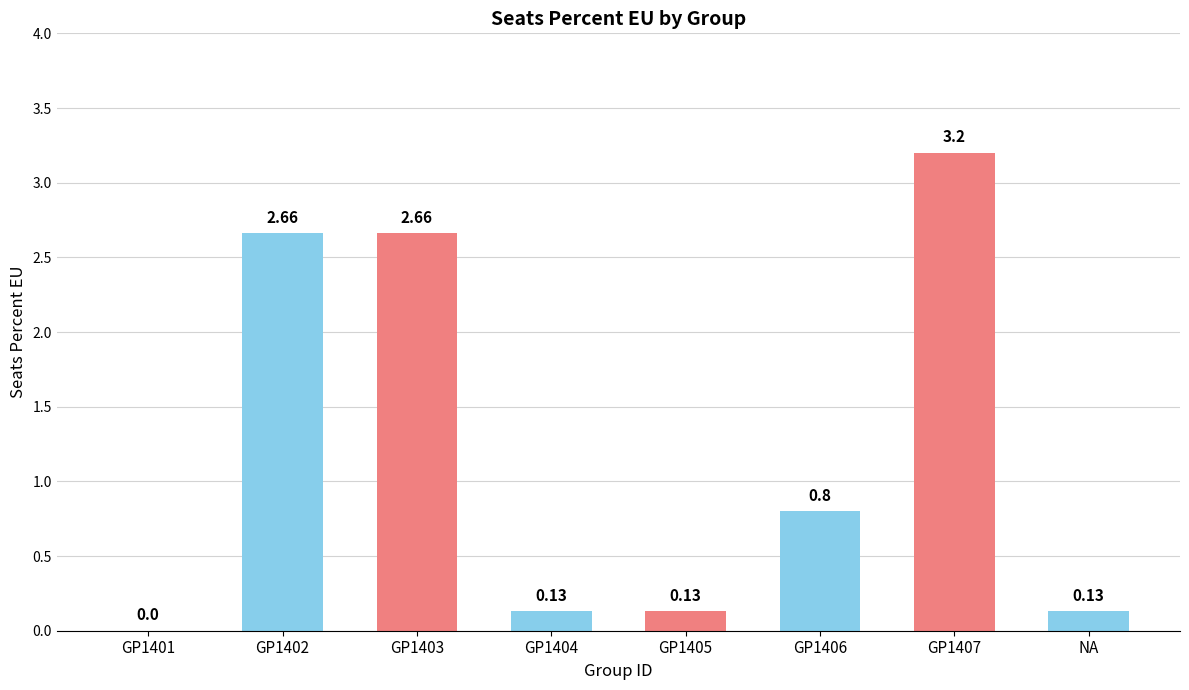

Which label corresponds to the largest value in the chart?

GP1407